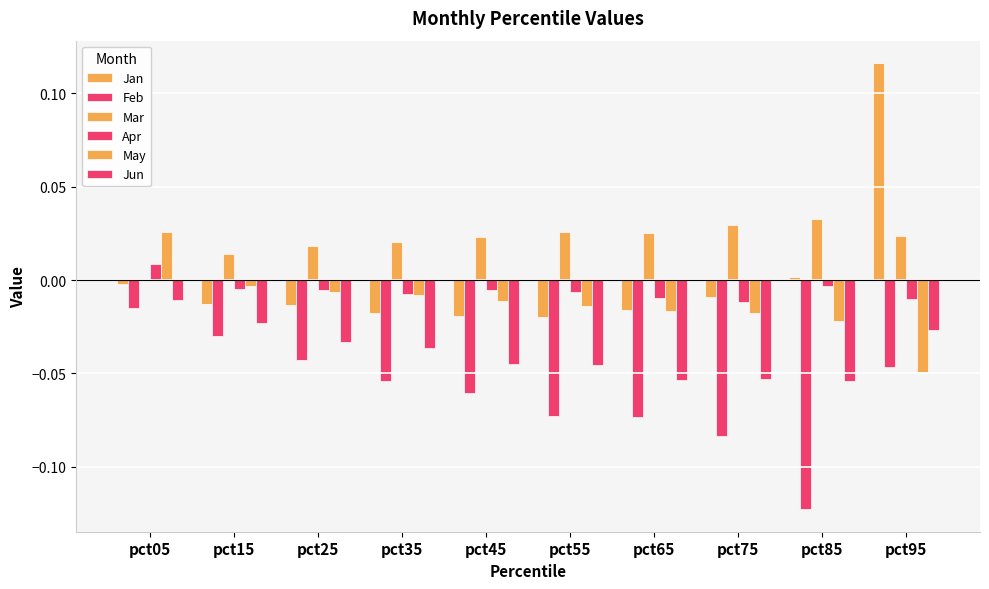

Which has a higher value, pct35 or pct55?

pct35